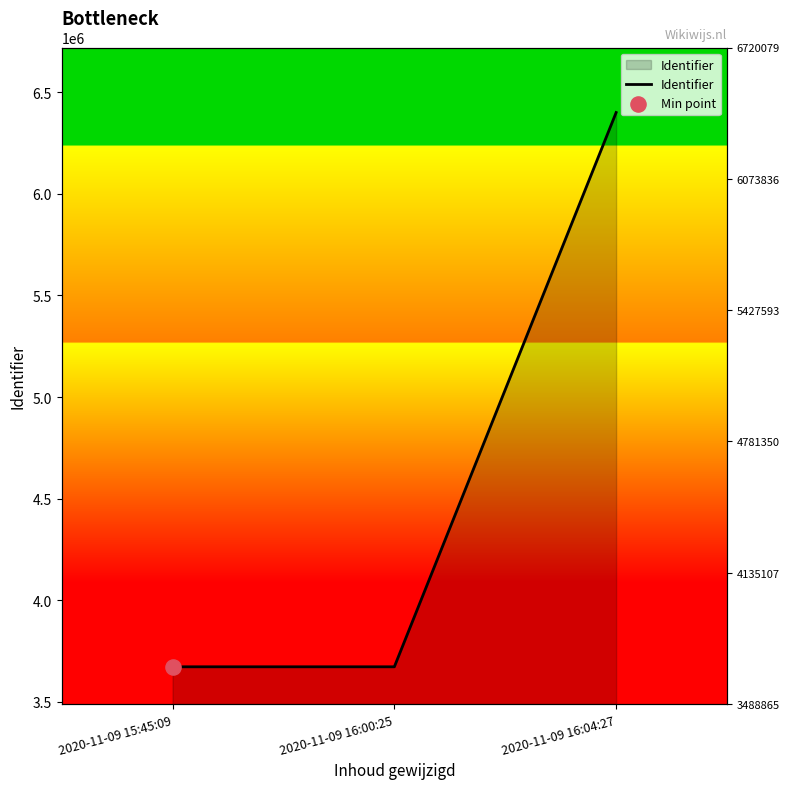

What is the change in value from 2020-11-09 15:45:09 to 2020-11-09 16:04:27?

+2727586